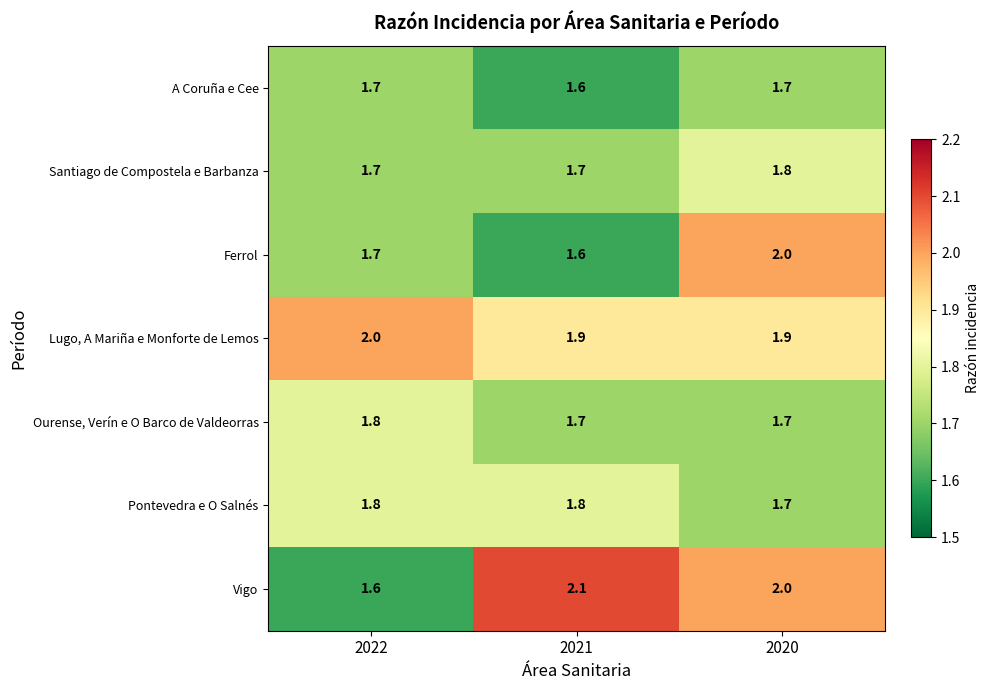

How many A Coruña e Cee values are between 1 and 2?

3